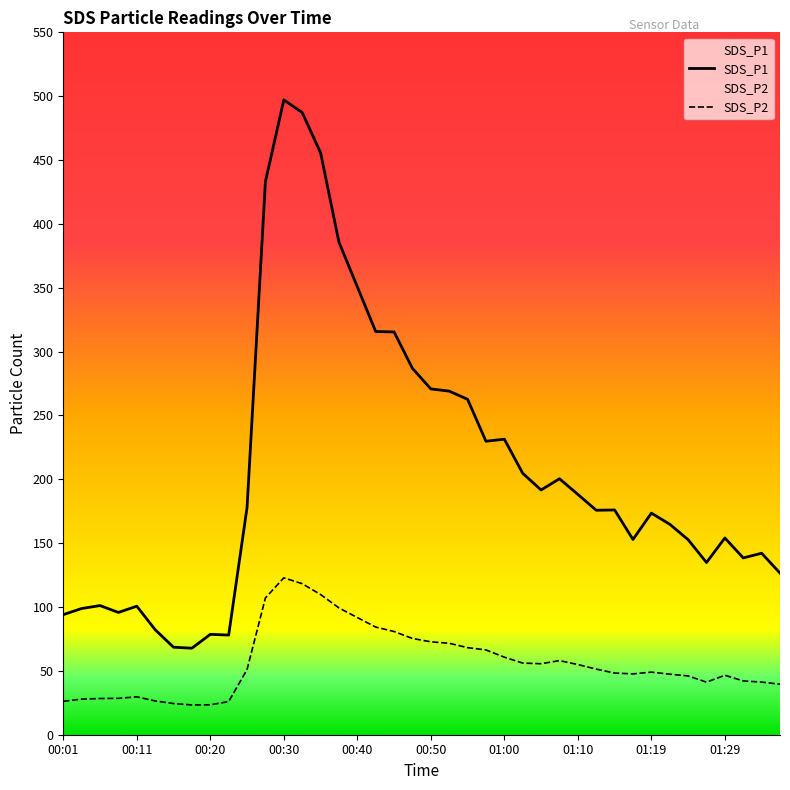

What is the spread (max minus min) of values at 00:15?

44.1